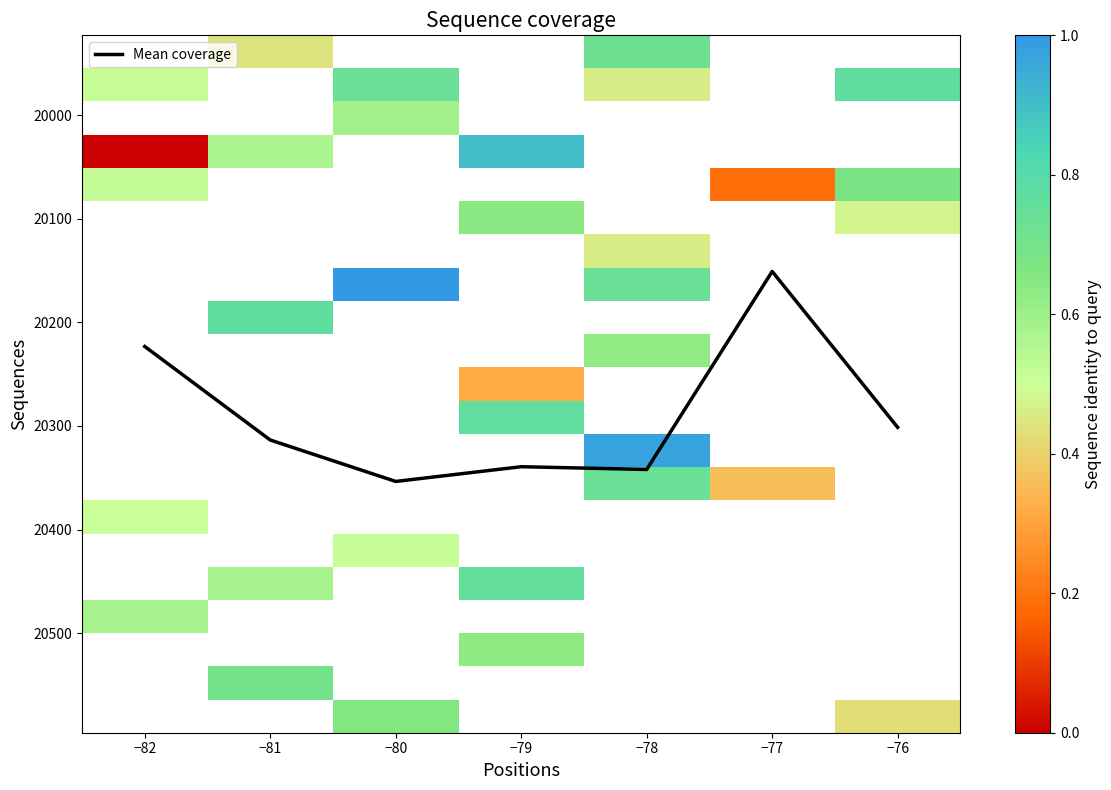

The value of Mean coverage at −76 is 6003.1. True or false?

False